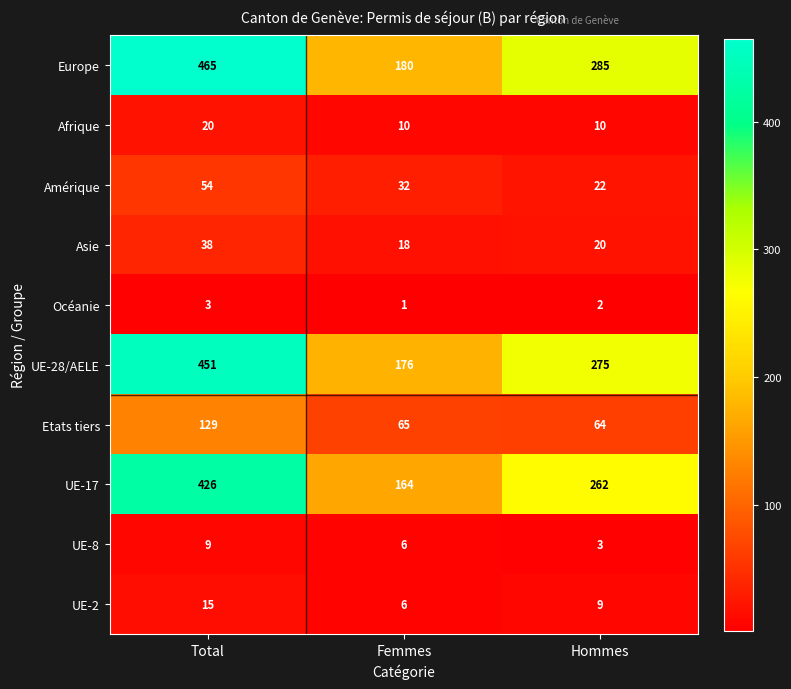

Between Total and Femmes, which series saw the biggest shift?

Europe